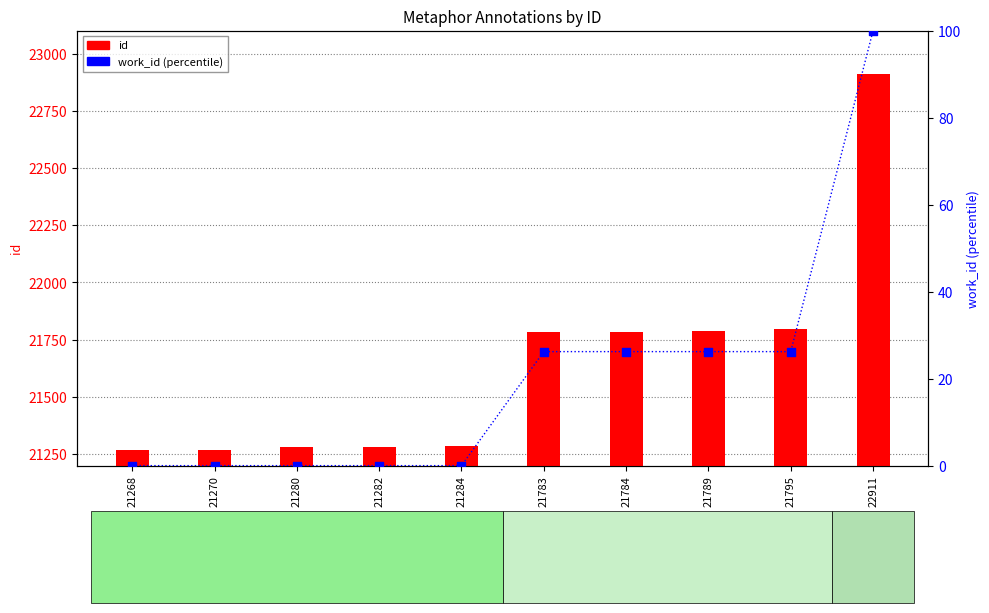

At how many categories does at least one series exceed 14523?

10